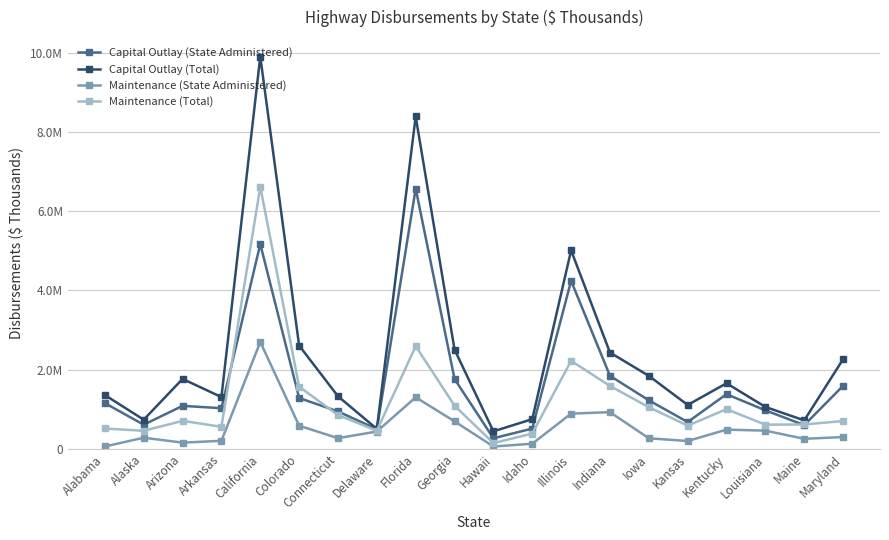

How many values in the Capital Outlay (State Administered) series exceed 1153775?

9